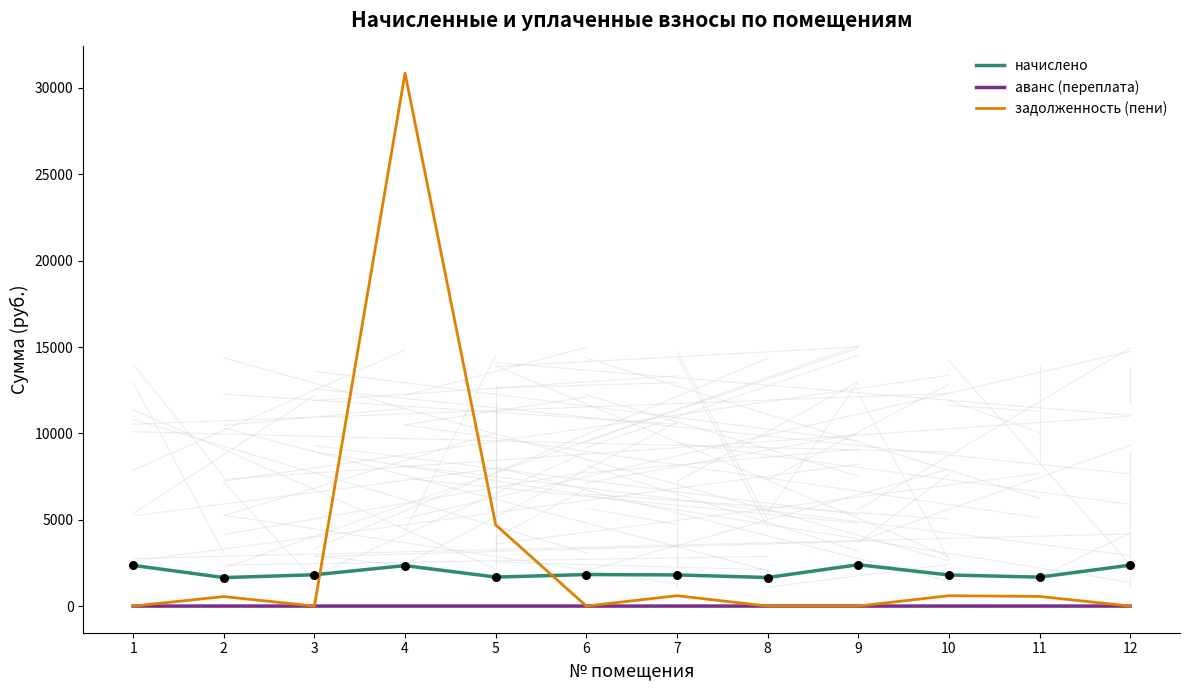

Which series has the largest range (max minus min)?

задолженность (пени)